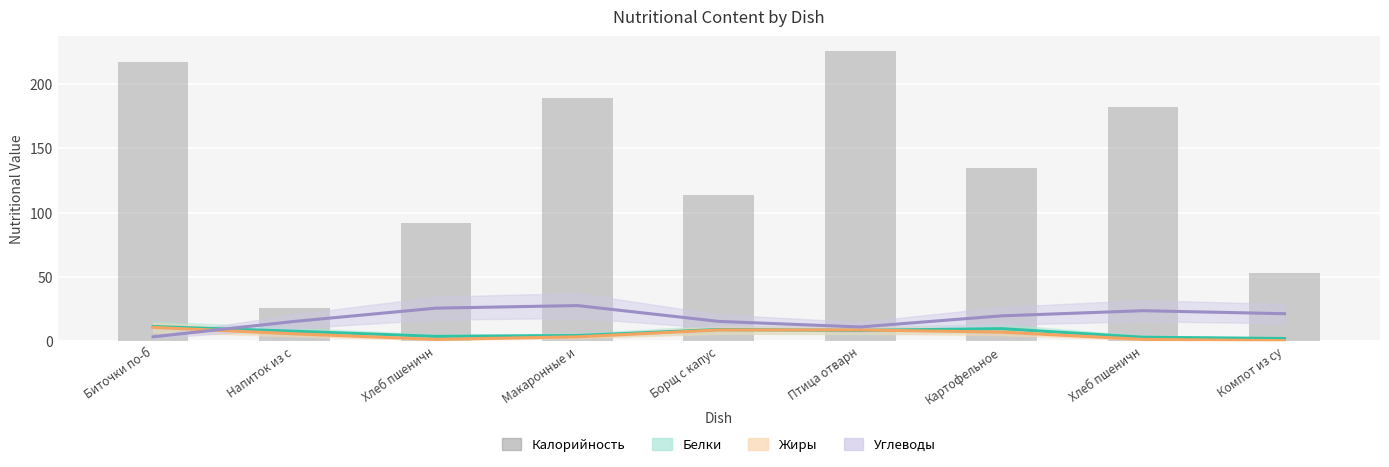

What is the value of the Белки bar at the 6th from the left?

8.3